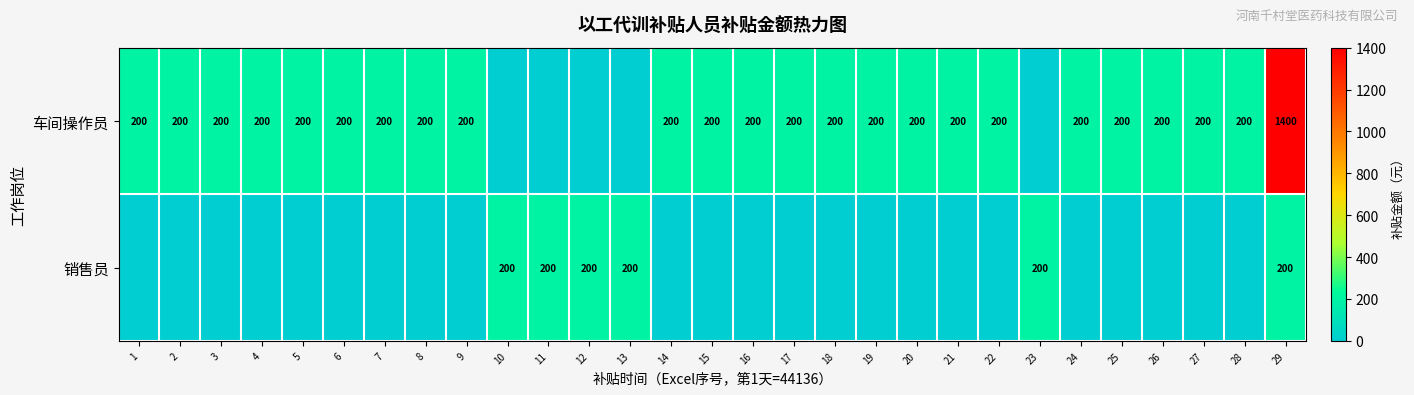

At which category does the chart reach its peak across all series?

29